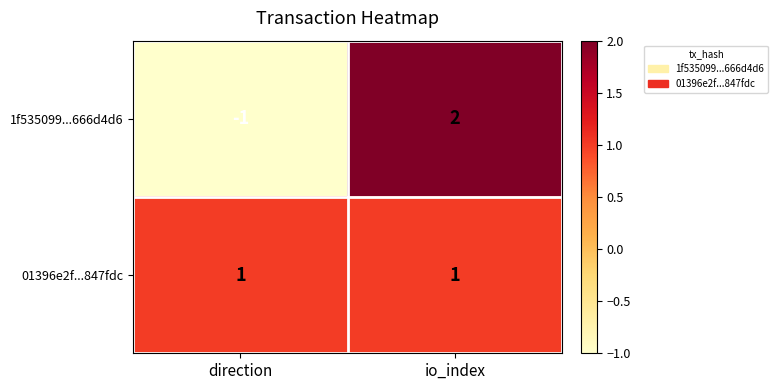

Where is 1f535099...666d4d6 nearest to the value 0?

direction